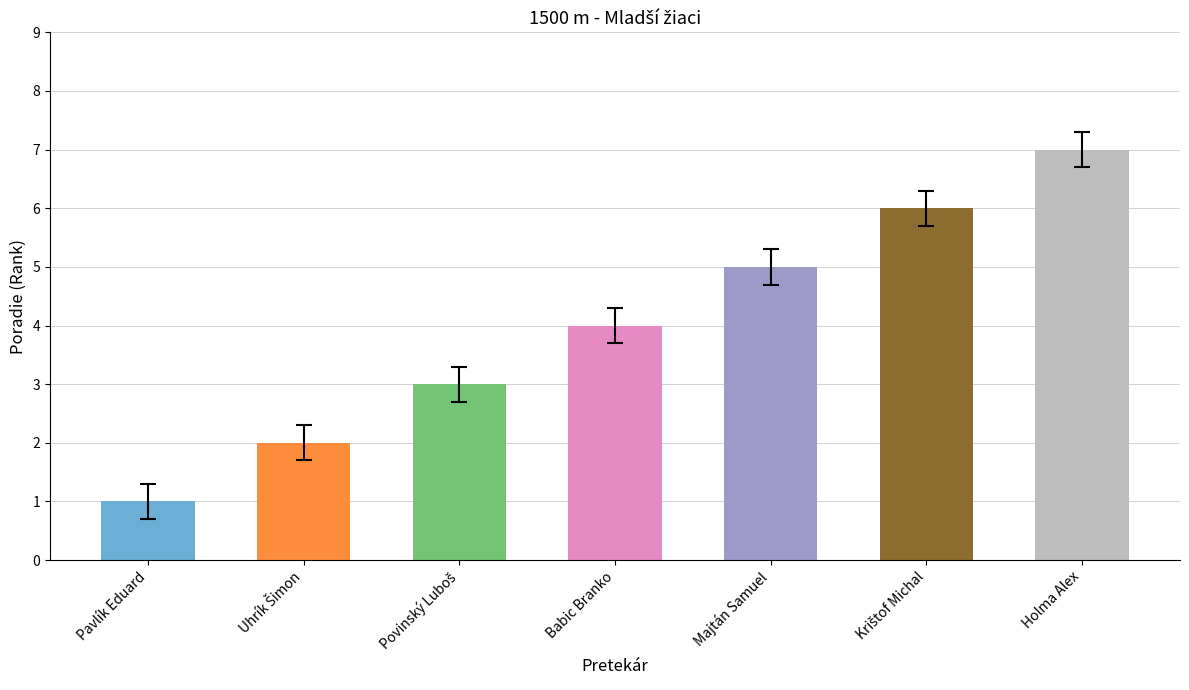

True or false: the data shows 5 at Majtán Samuel.

True